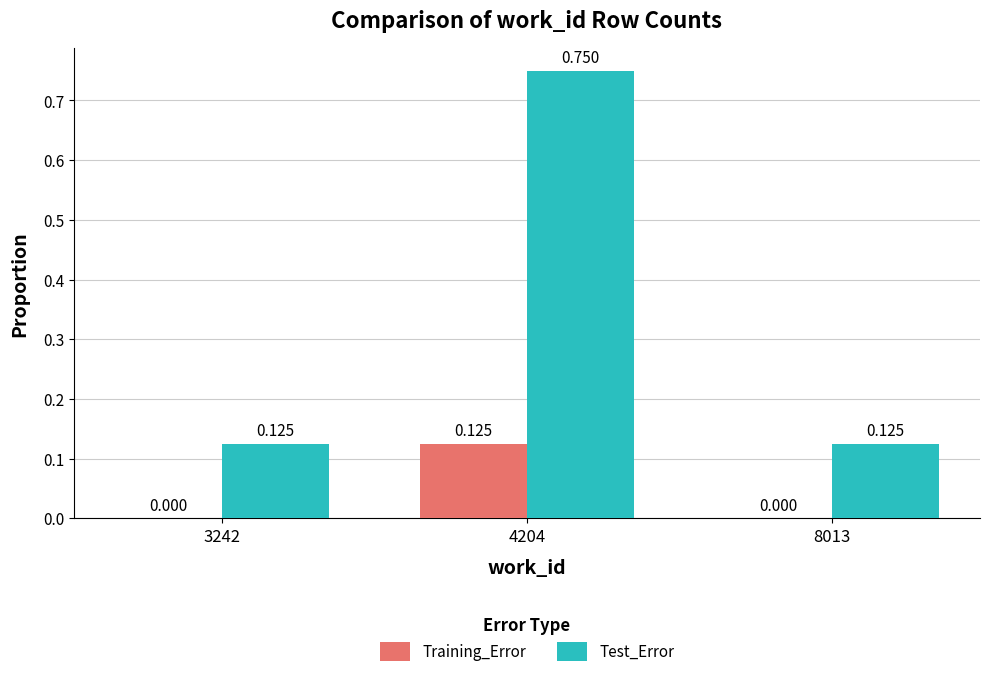

Which series has the largest total across all categories?

Test_Error